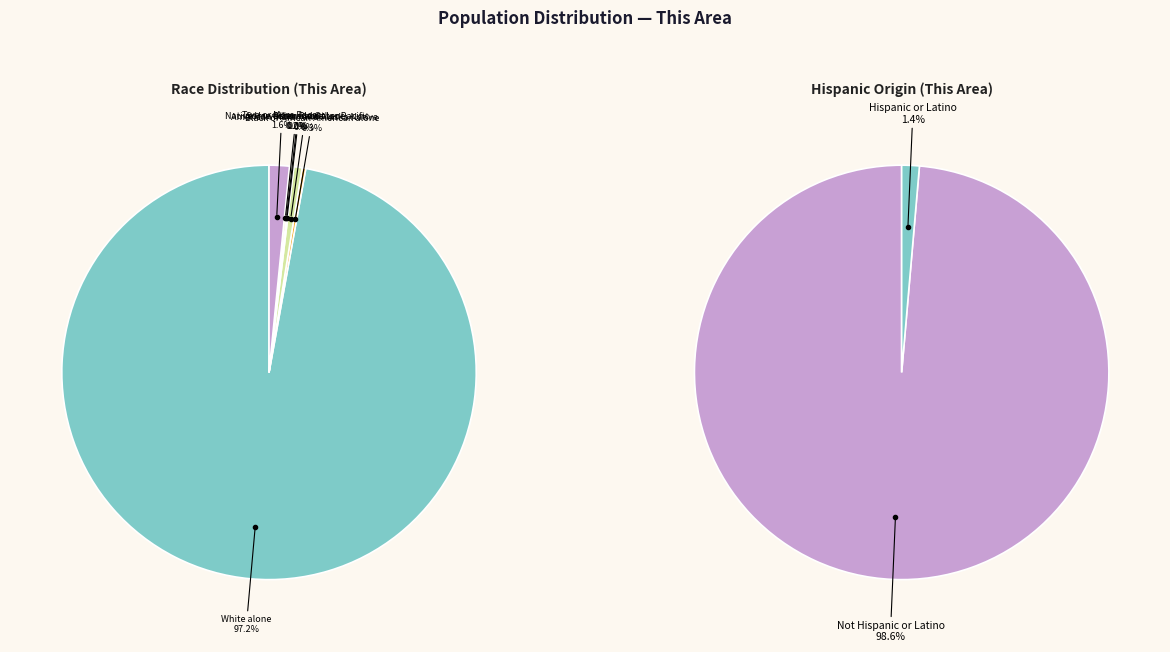

Rank the categories by value from lowest to highest.

Native Hawaiian and Other Pacific, Asian alone, Some Other Race alone, Black or African American alone, American Indian and Alaska Native, Two or More Races, White alone